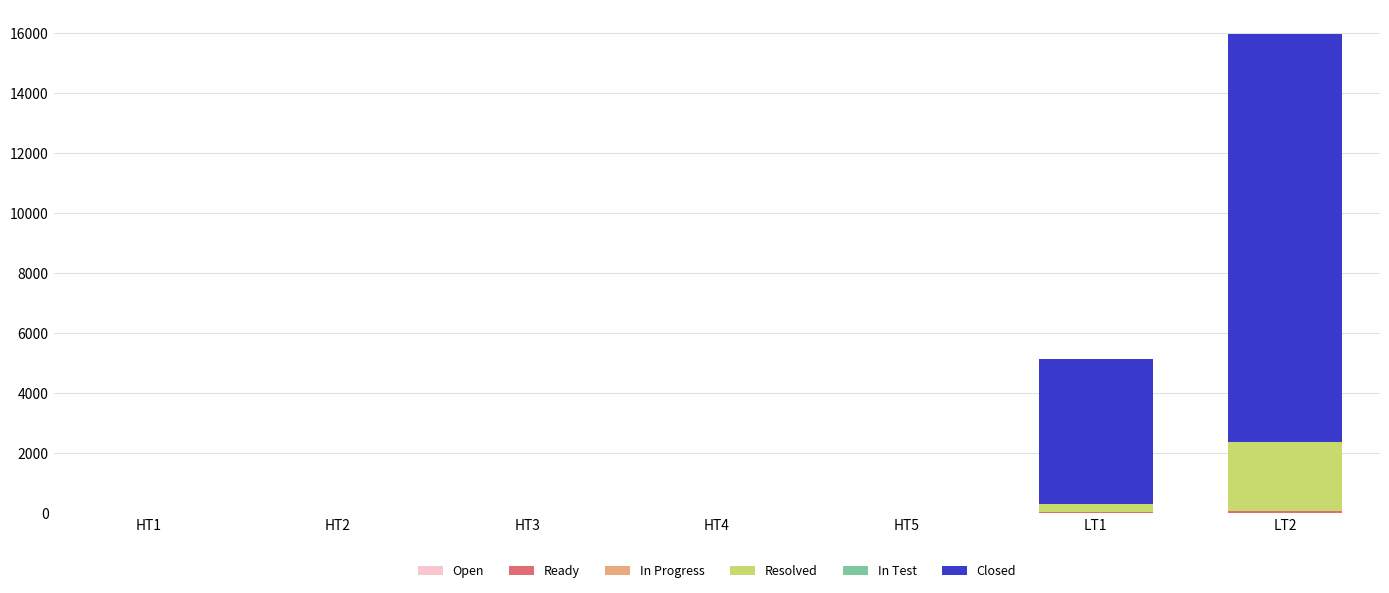

At which category is the sum across all series the highest?

LT2